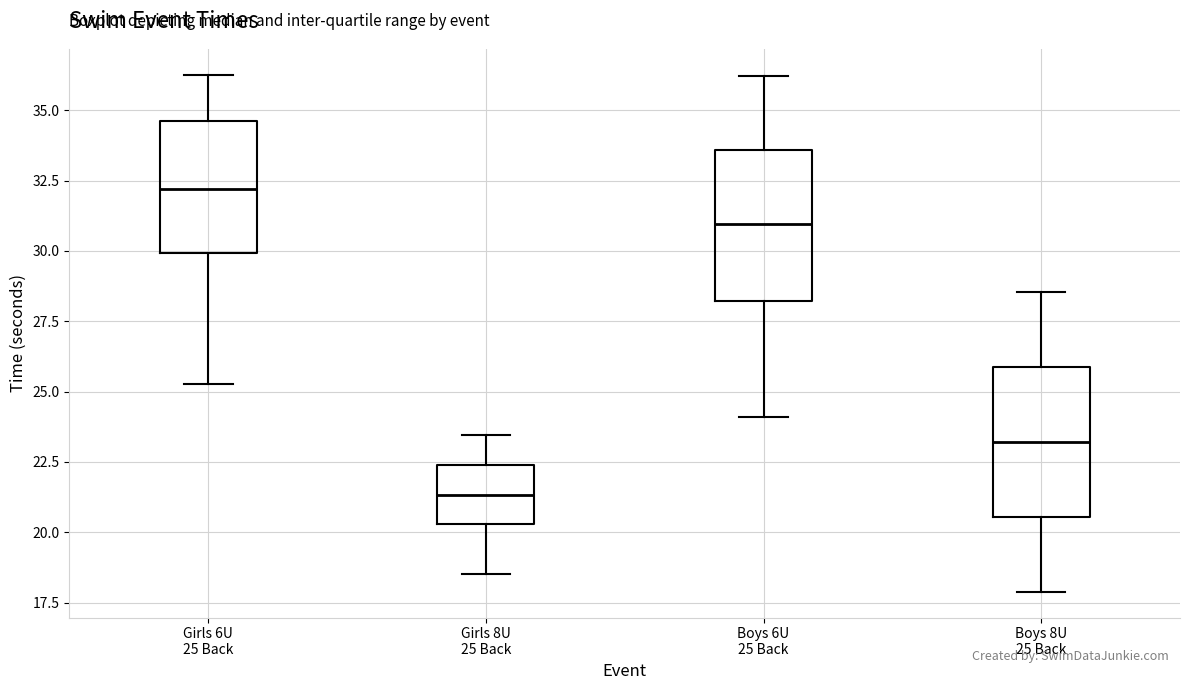

Reading left to right, transcribe this box plot: for each box, give where its median line is, the range the box spans, and where its two whiskers end, as read against the y-axis. The values are not printed on the chart, so give them approximately, as read against the axis.

Girls 6U 25 Back: median 32.0, box 30.0 to 34.5, whiskers 25.5 to 36.5
Girls 8U 25 Back: median 21.5, box 20.5 to 22.5, whiskers 18.5 to 23.5
Boys 6U 25 Back: median 31.0, box 28.0 to 33.5, whiskers 24.0 to 36.0
Boys 8U 25 Back: median 23.0, box 20.5 to 26.0, whiskers 18.0 to 28.5